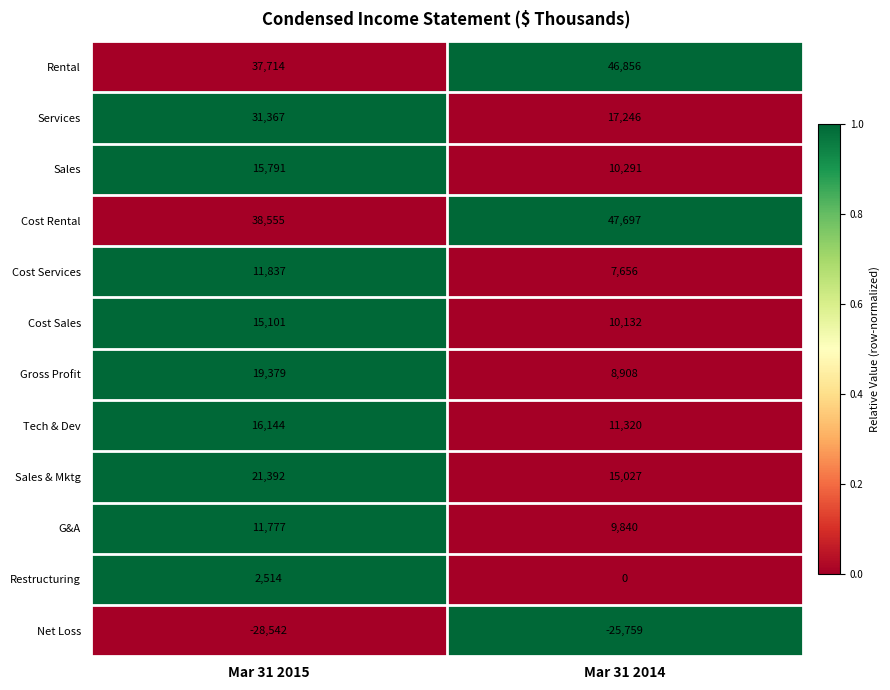

Which series has the largest total across all categories?

Cost Rental